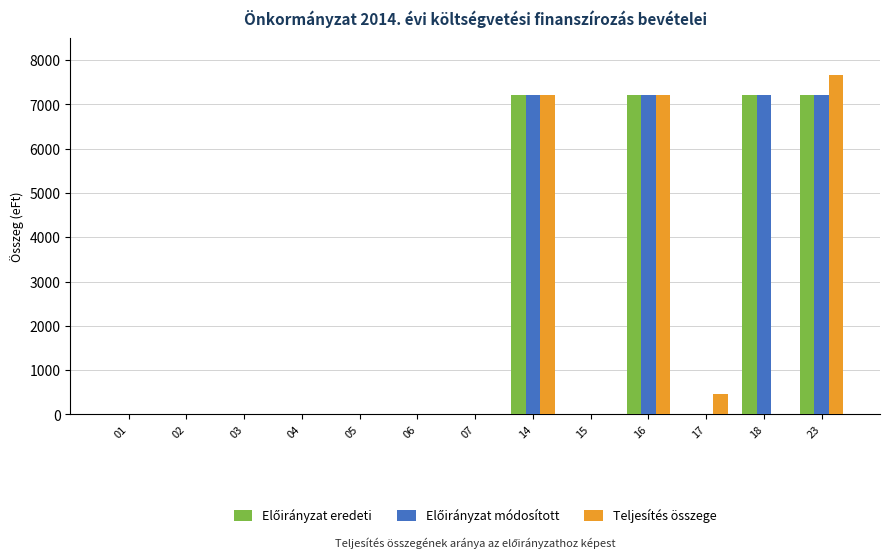

What is the maximum value for Teljesítés összege?

7674